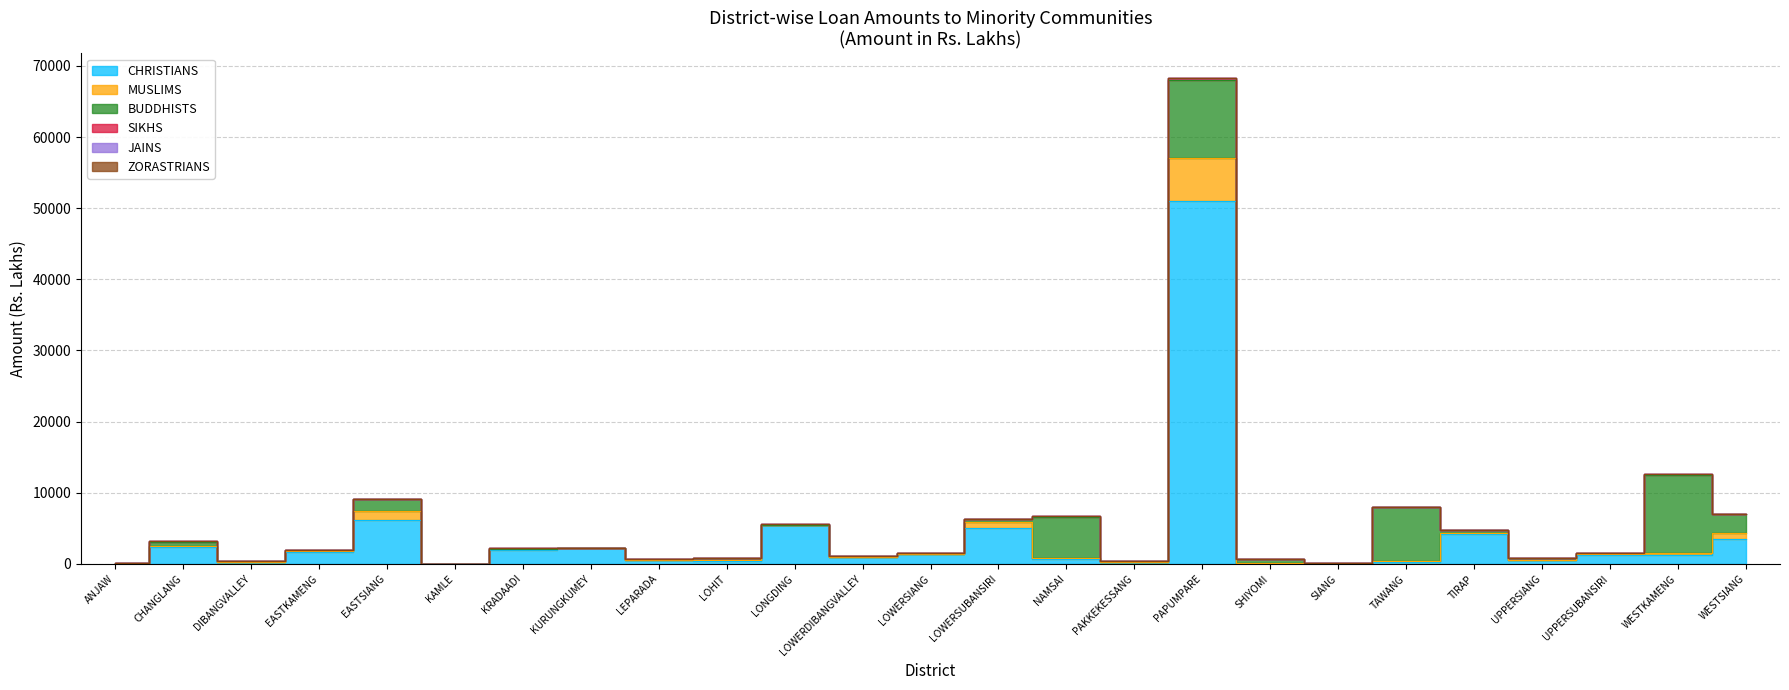

What is the spread (max minus min) of values at LOWERSUBANSIRI?

5091.2